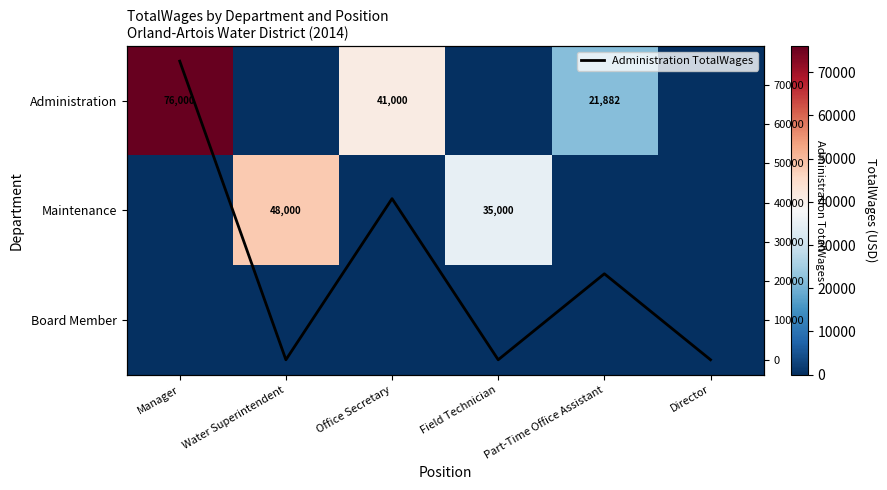

What is the sum of all Administration values?

138882